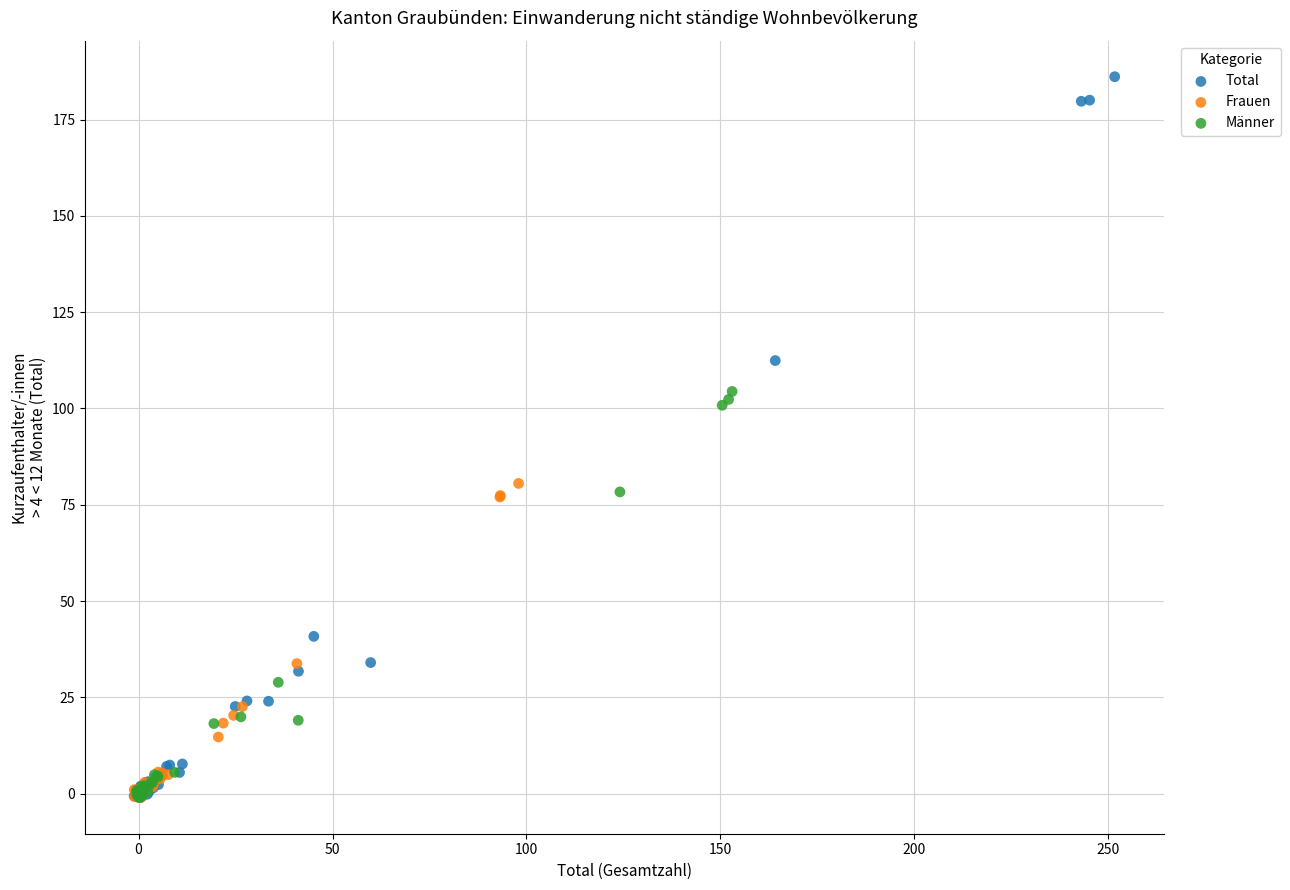

Which series has the largest Y range (max minus min)?

Total